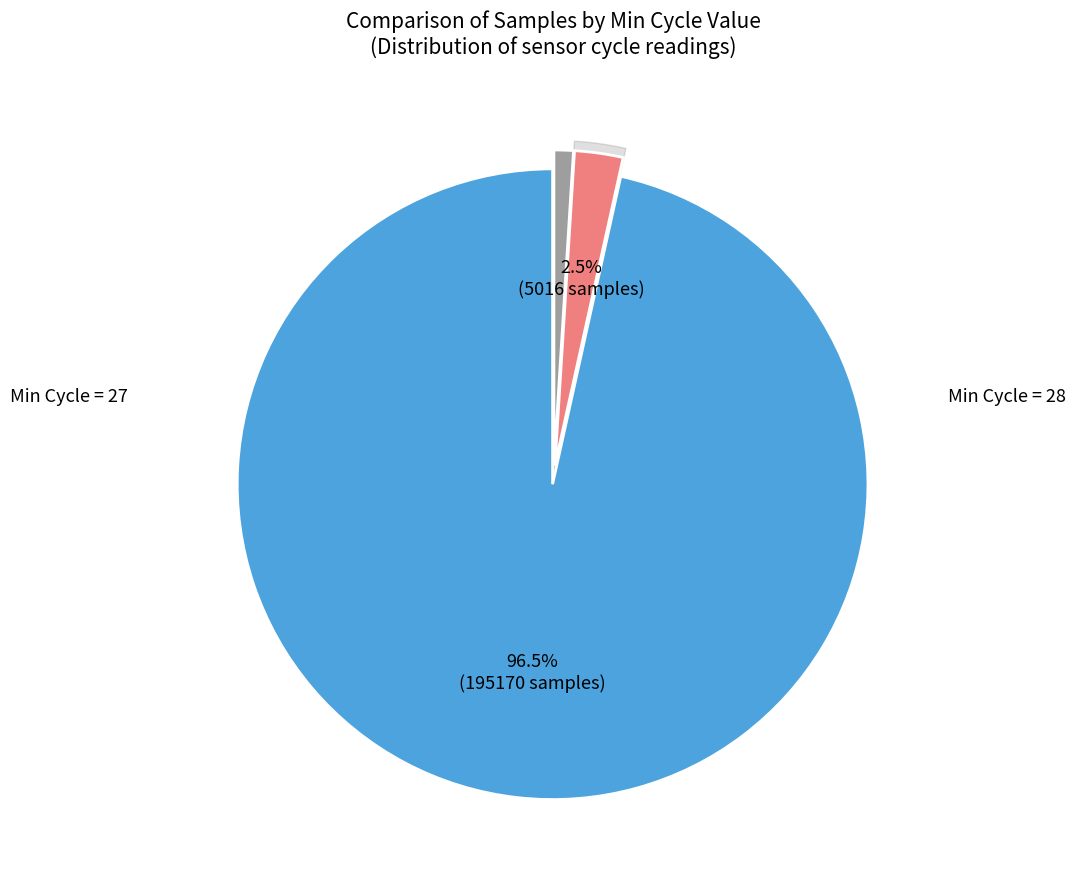

Is the sum of 28 and 28 greater than half?

No